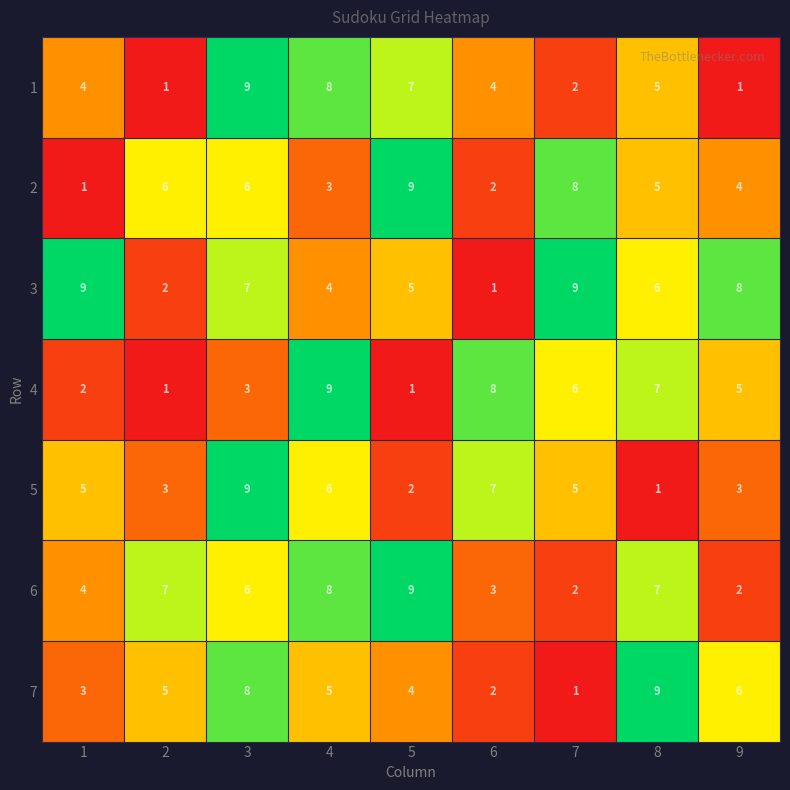

Is it true that 1 equals 5 at 8?

True